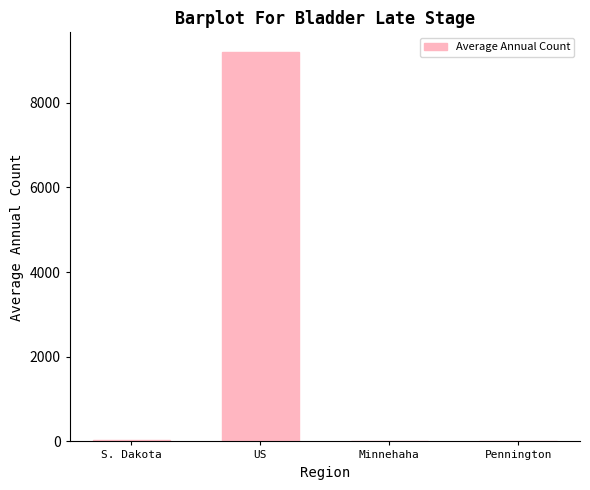

At which category does the chart reach its peak across all series?

US